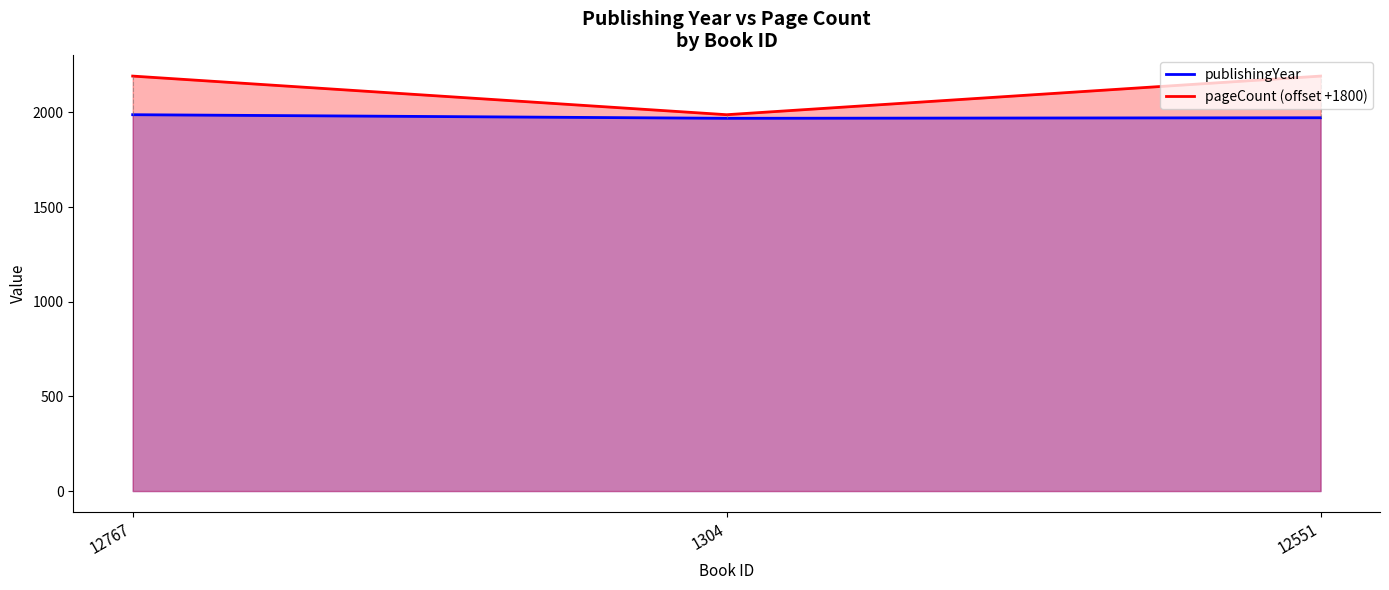

What is the label of the 3rd point from the right?

12767